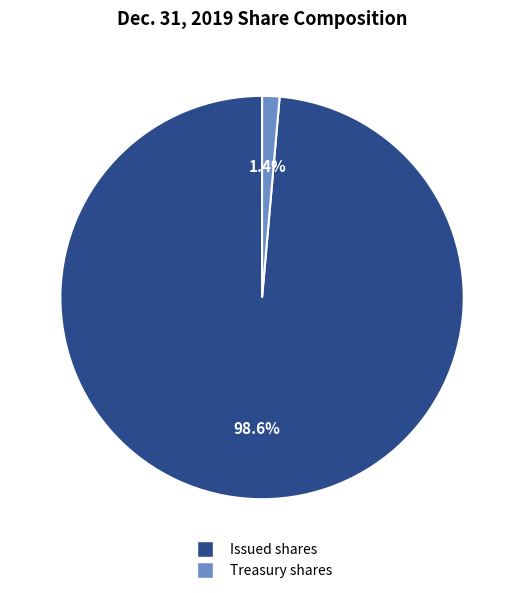

Which category has the biggest portion of the pie?

Issued shares